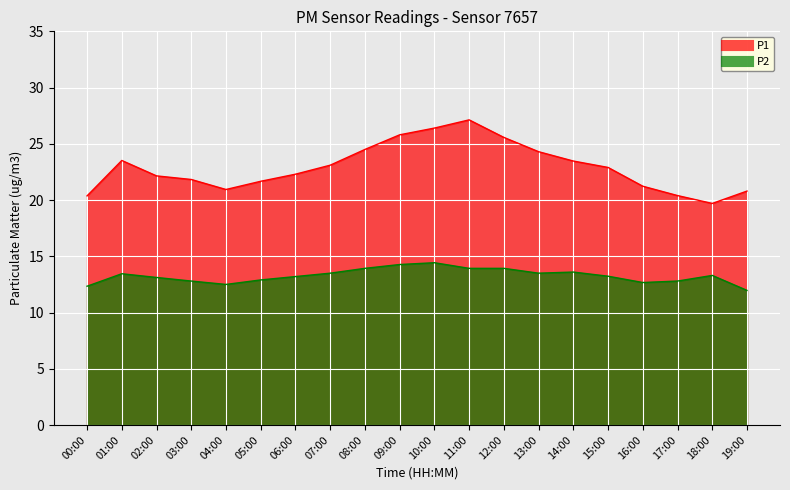

How many interior local valleys does the P2 series have?

3